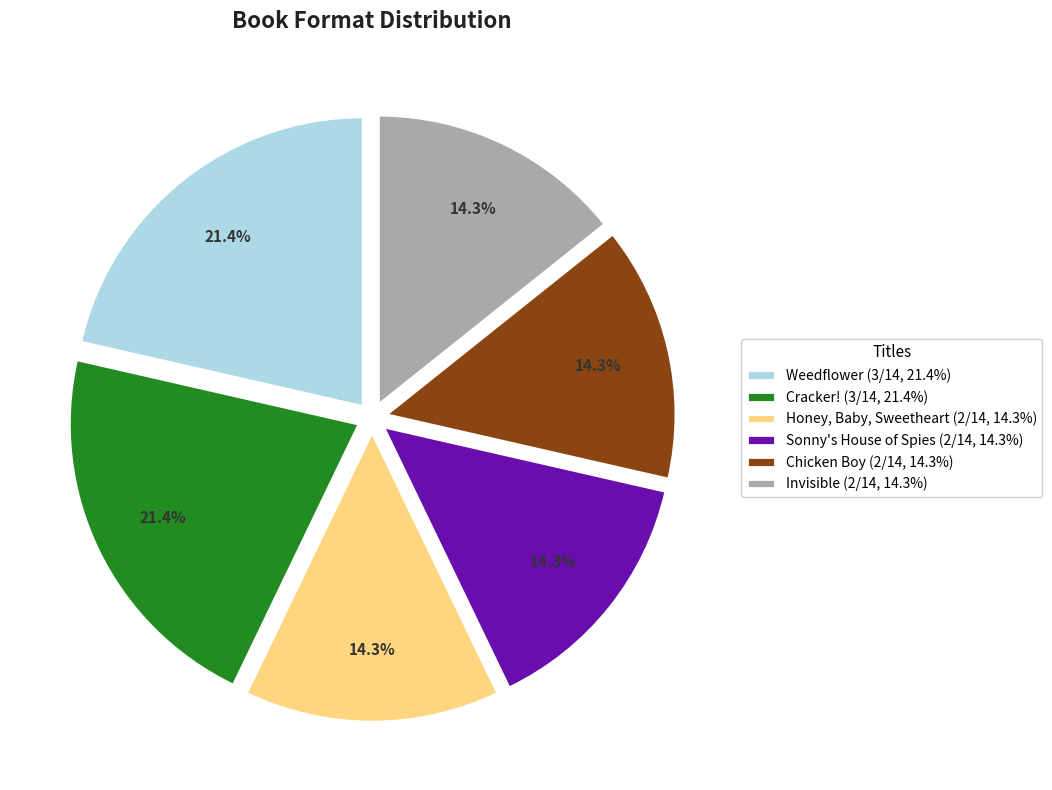

Combined, do Chicken Boy and Sonny's House of Spies account for over 50%?

No